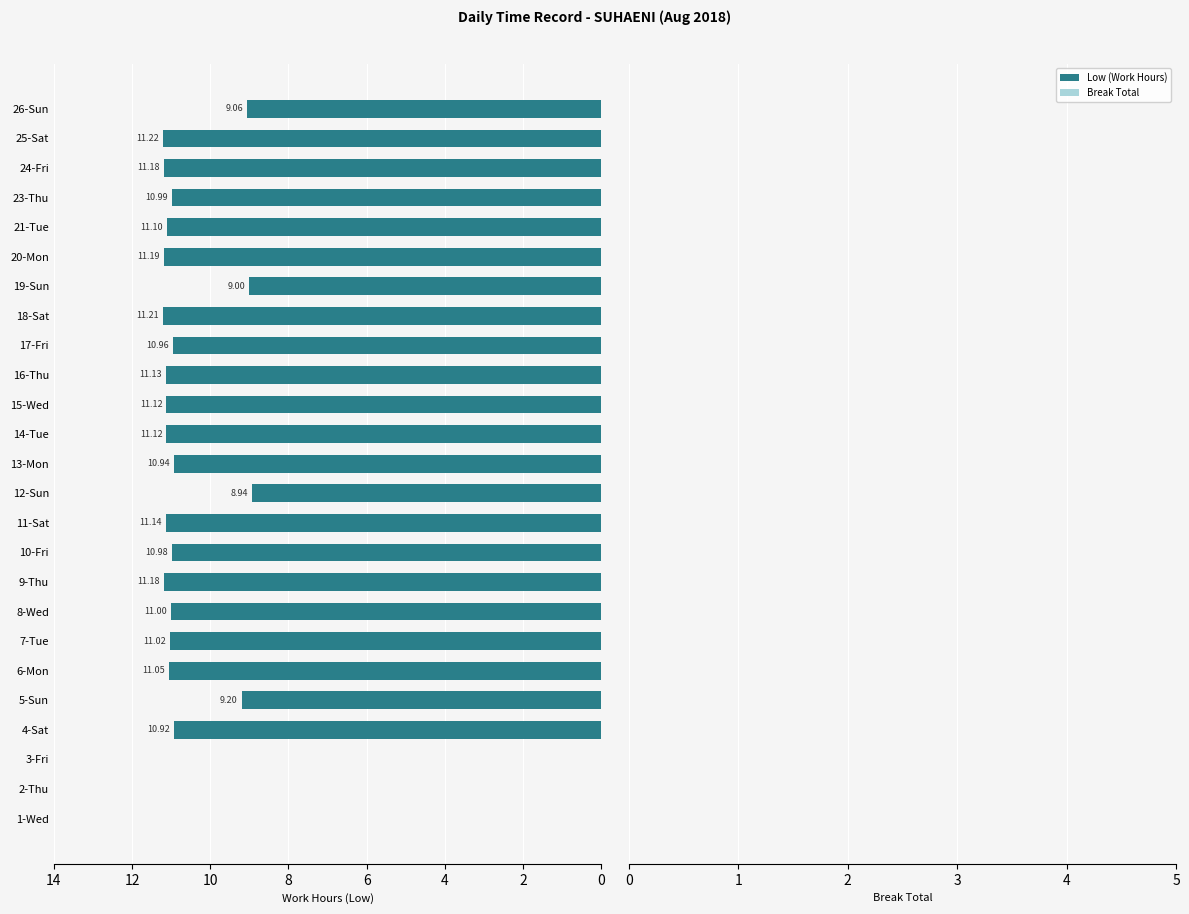

Which has a higher value, 12-Sun or 2-Thu?

12-Sun